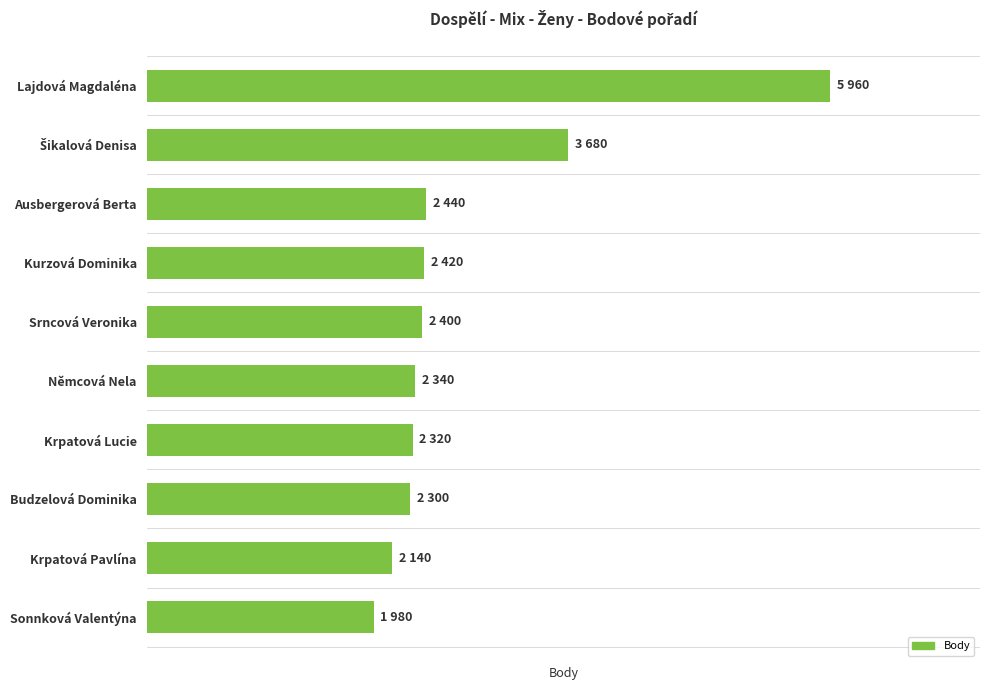

What is the minimum value shown in the chart?

1980